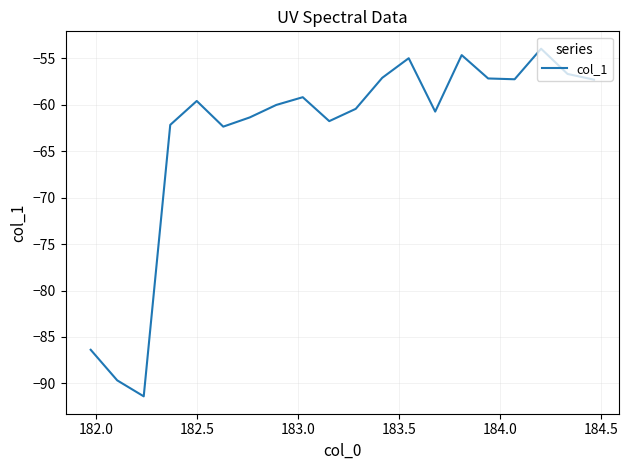

What is the difference between the maximum and minimum values?

37.4